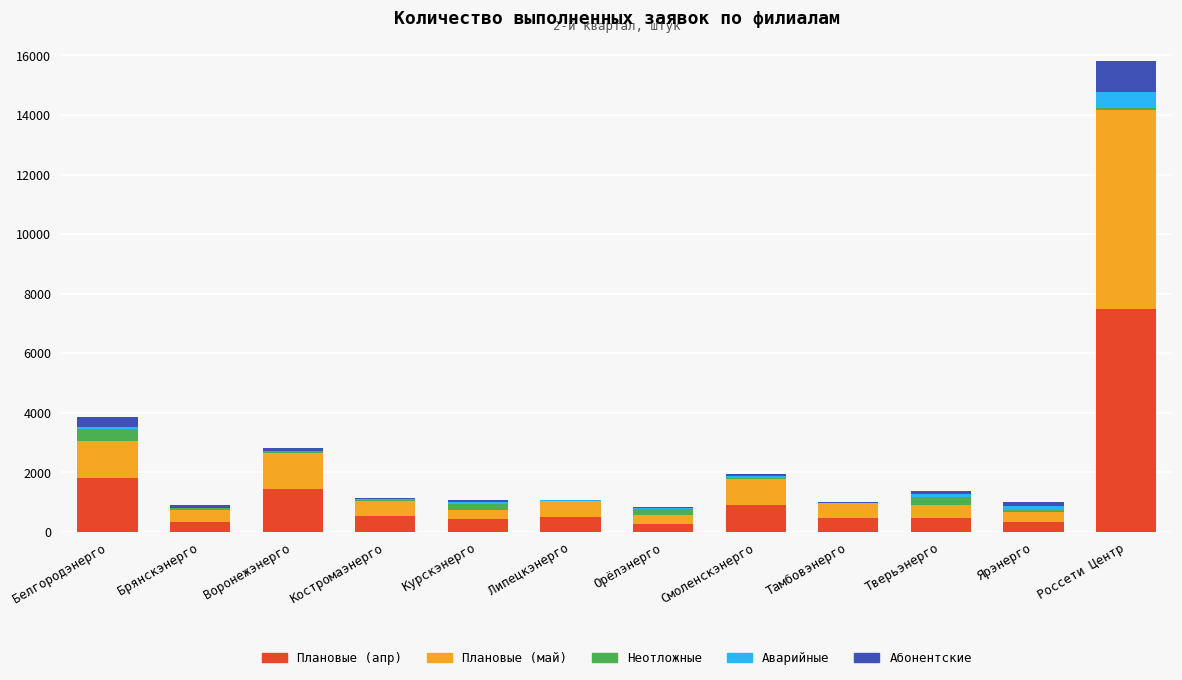

What is the sum of all Плановые (апр) values?

14992